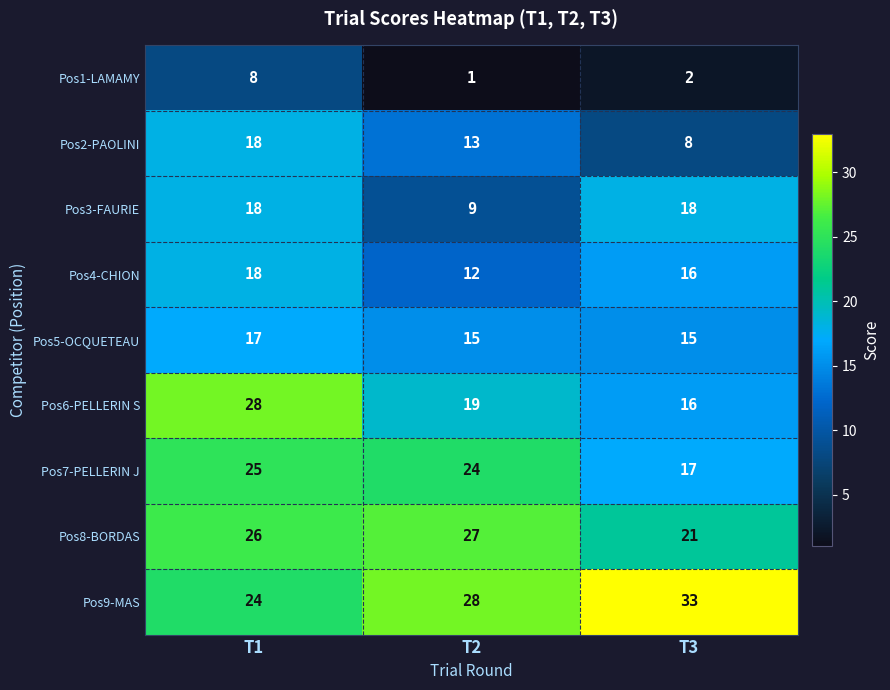

What is the sum of the Pos9-MAS values at T3 and T1?

57